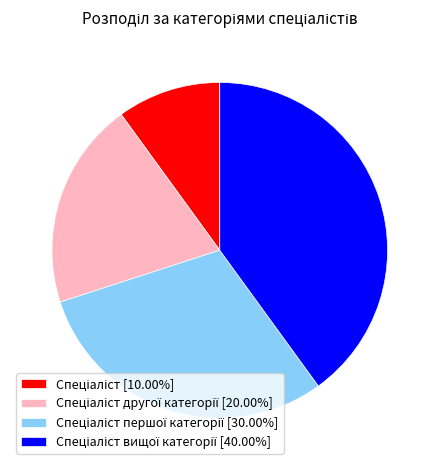

Is there a majority slice in this chart?

No